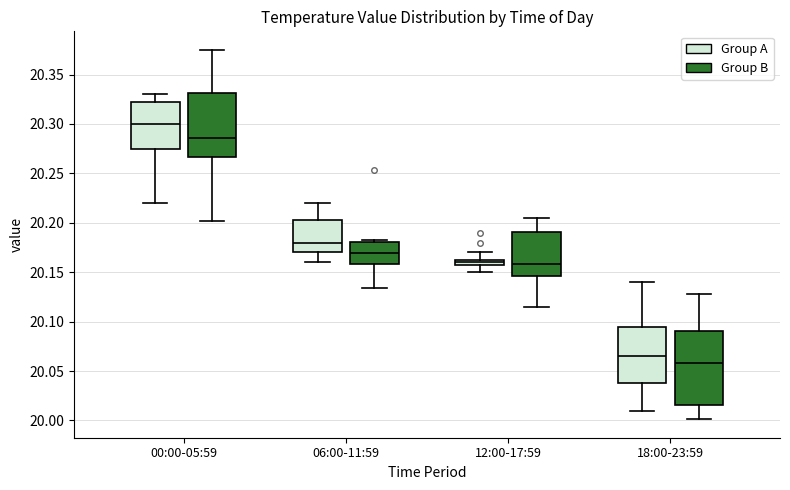

Which box has the lowest median line?

18:00-23:59 (Group B)